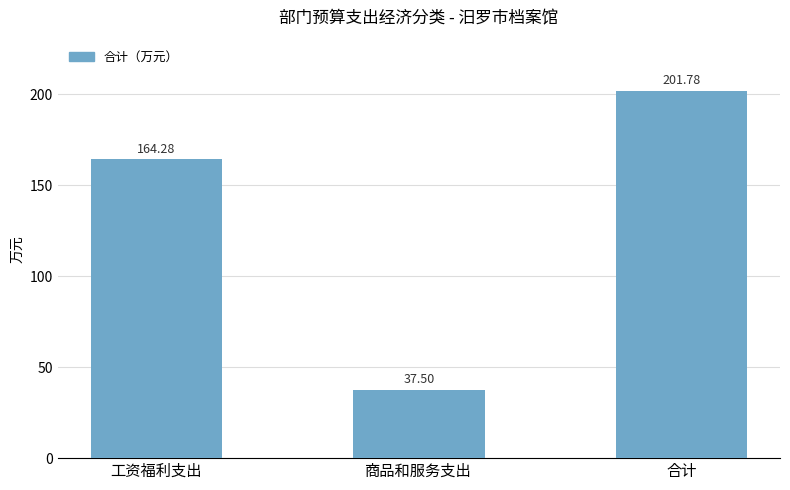

The value at 商品和服务支出 is 54.8. True or false?

False